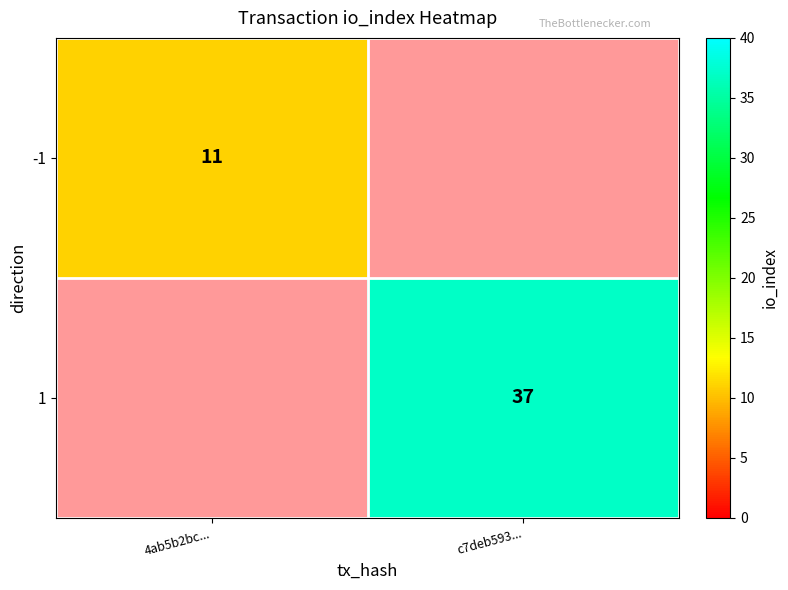

The -1 series shows 3 at 4ab5b2bc.... True or false?

False